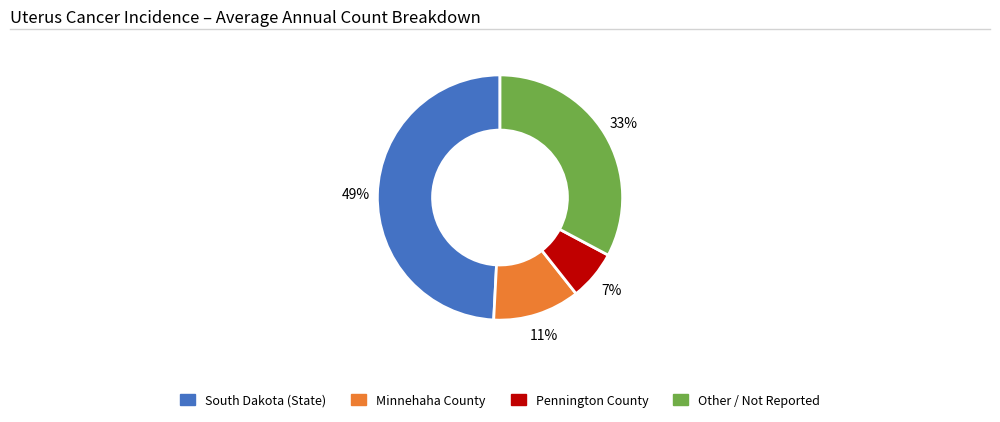

Does any single category account for the majority?

No